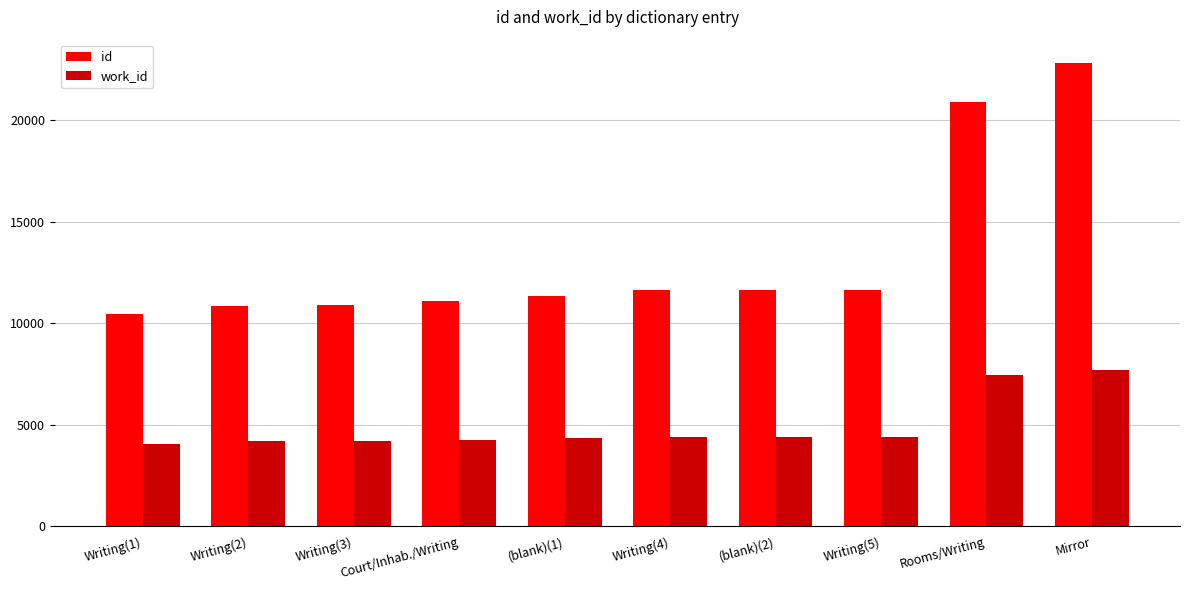

The id series shows 11329 at (blank)(1). True or false?

True